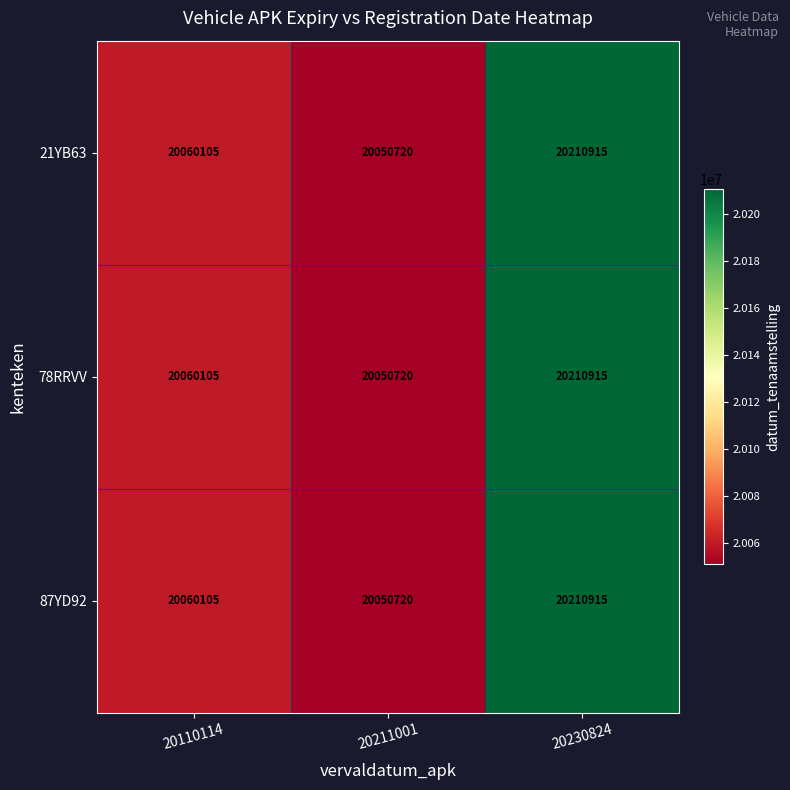

Reading left to right, what are all the values shown in this chart?

21YB63: 20110114=20060105	20211001=20050720	20230824=20210915
78RRVV: 20110114=20060105	20211001=20050720	20230824=20210915
87YD92: 20110114=20060105	20211001=20050720	20230824=20210915